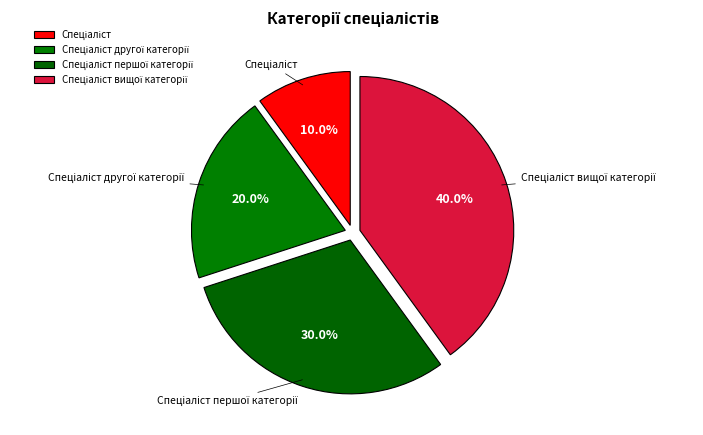

How many slices are in this pie chart?

4